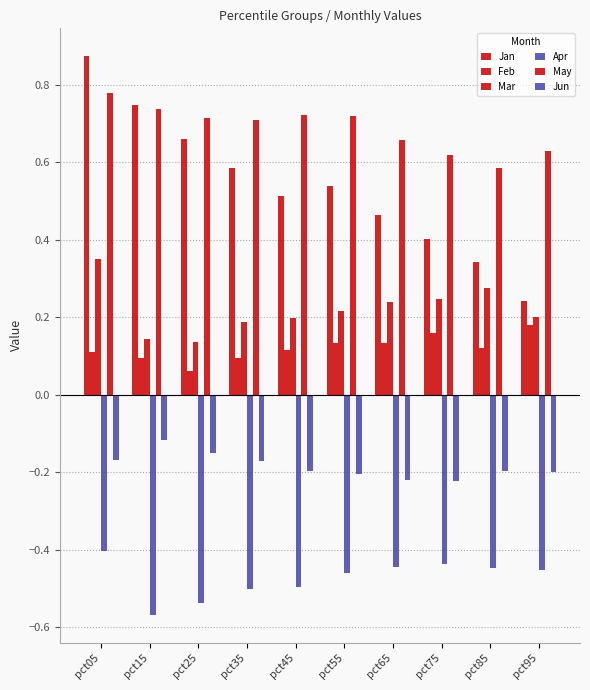

Which series has the largest range (max minus min)?

Jan